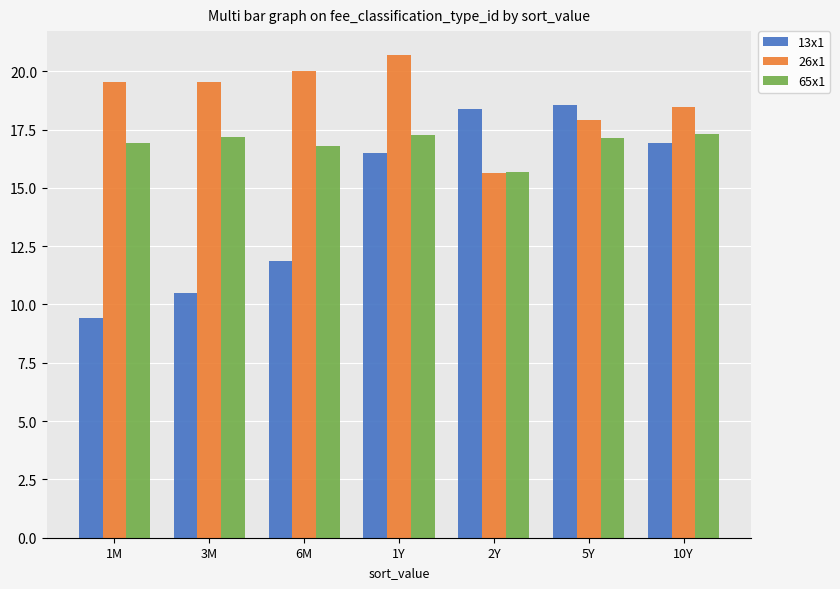

What is the label of the 3rd bar from the left?

6M